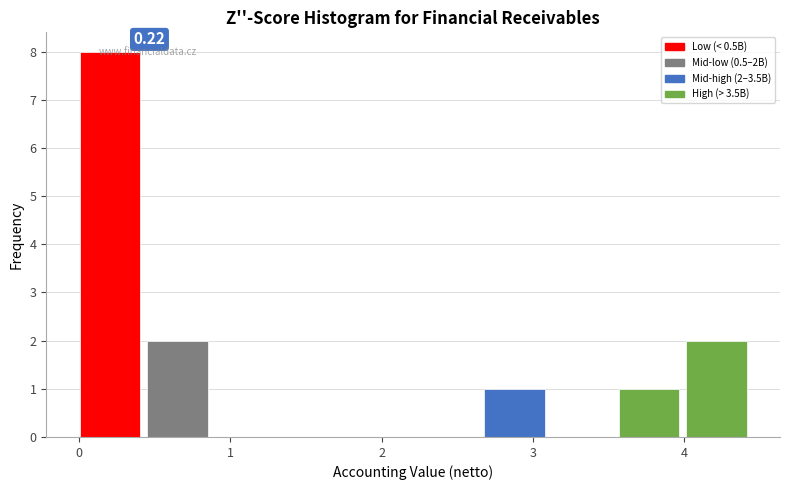

Over which range of the x-axis is the bar tallest?

0.0 to 0.4